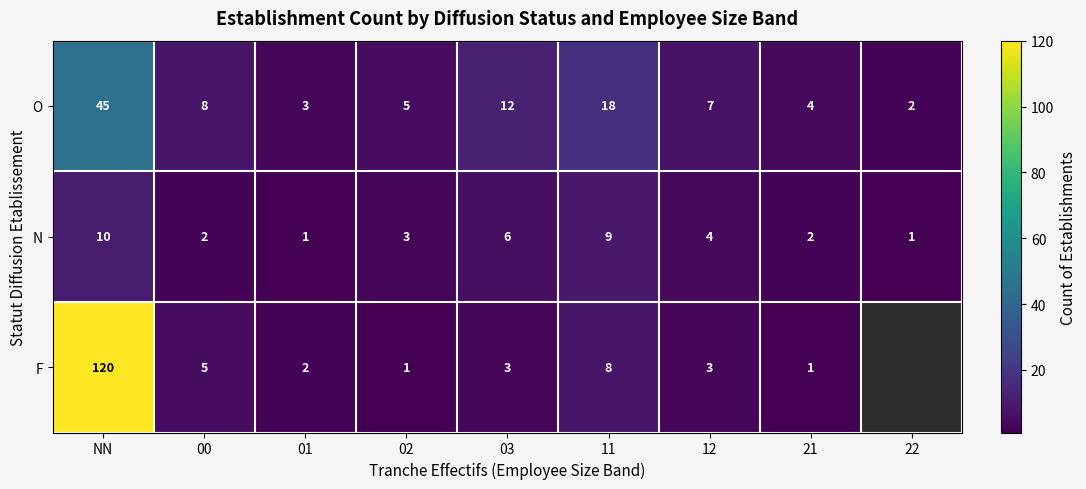

At how many categories does at least one series exceed 15?

2